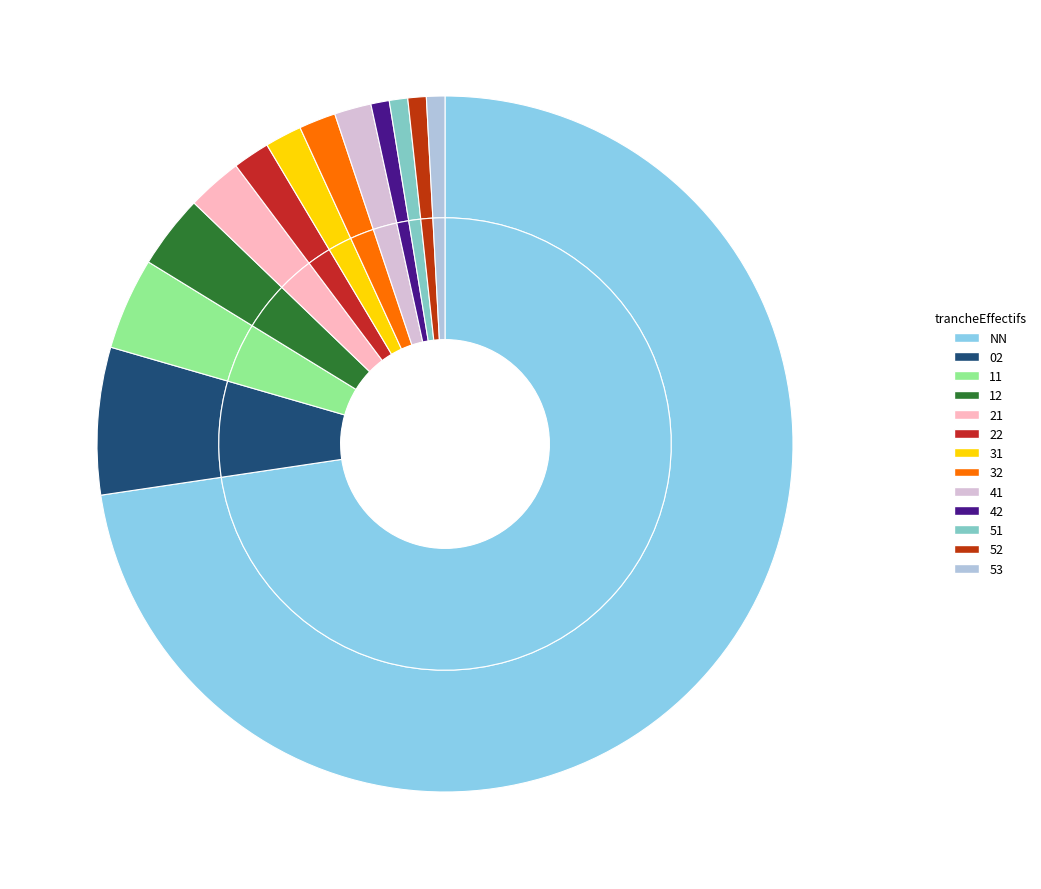

Between 22 and 21, which is larger?

21